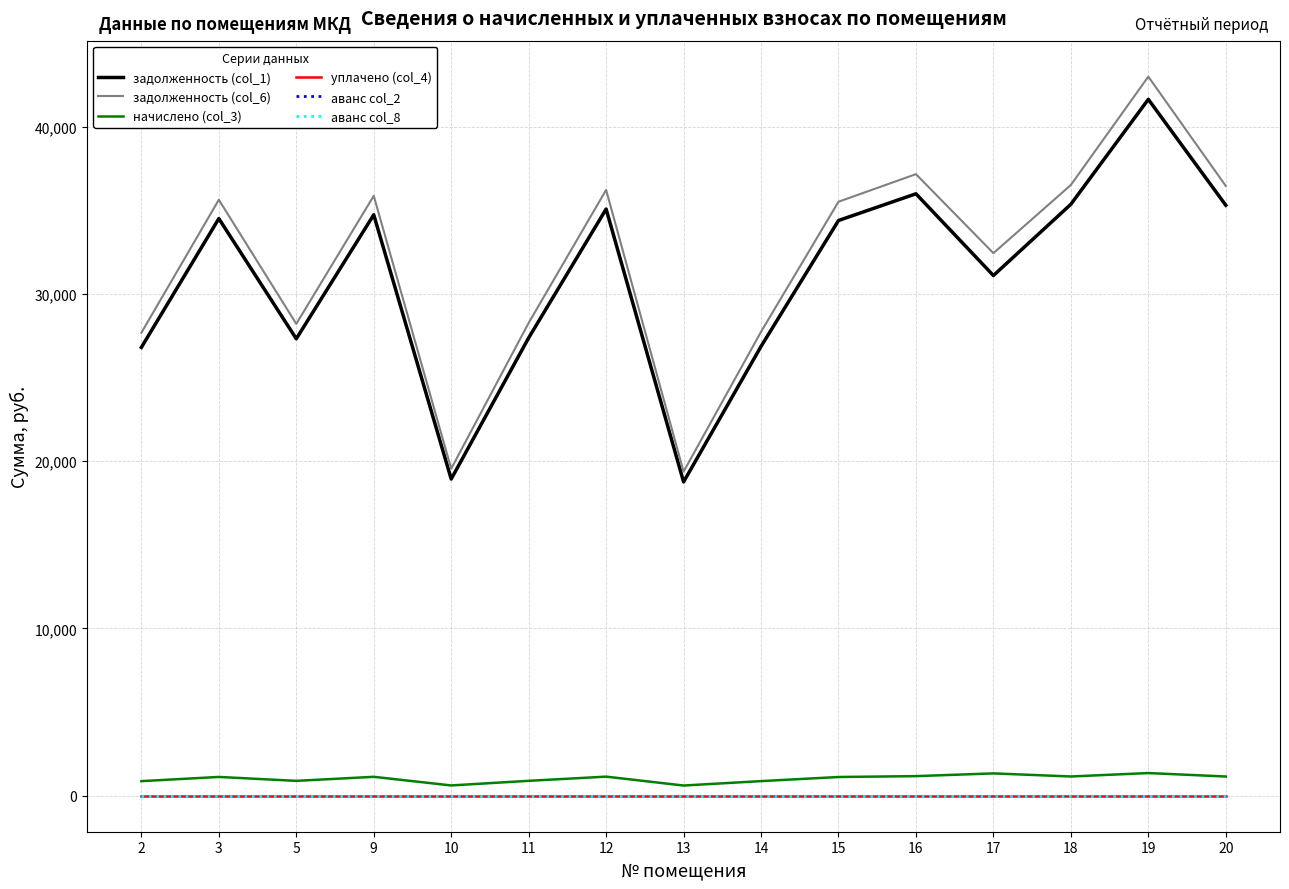

At which category does задолженность (col_1) reach its first local peak?

3